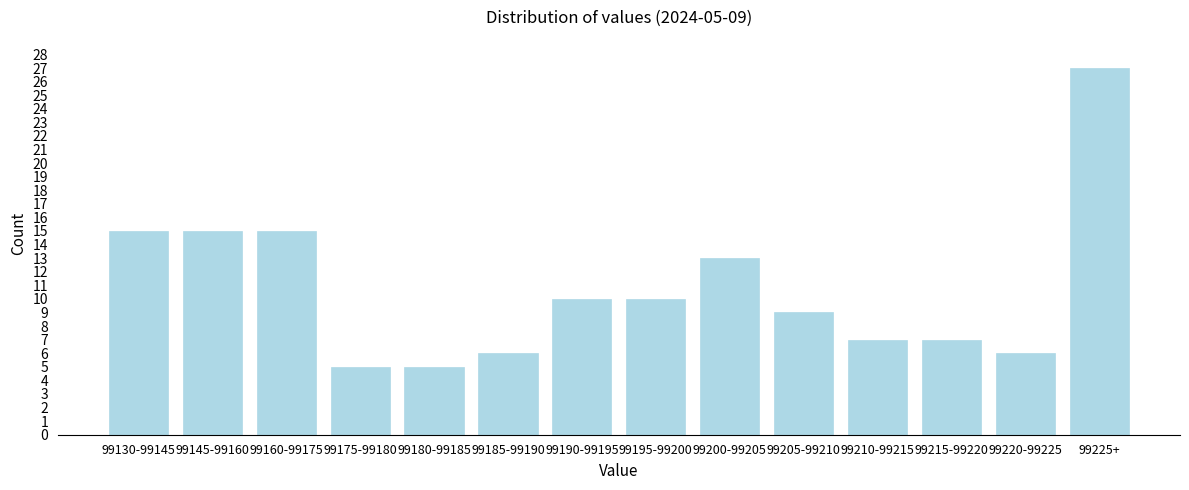

Reading left to right, transcribe all the data shown in this chart.

15	15	15	5	5	6	10	10	13	9	7	7	6	27